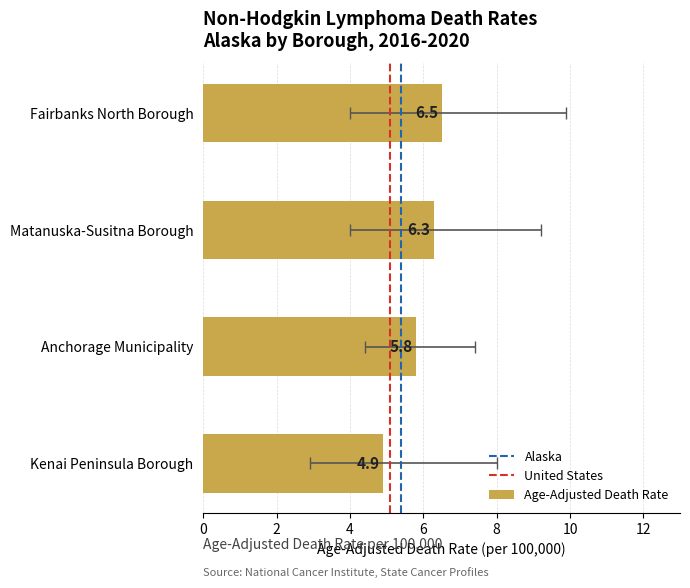

At which label is Upper CI closest to 8?

Kenai Peninsula Borough